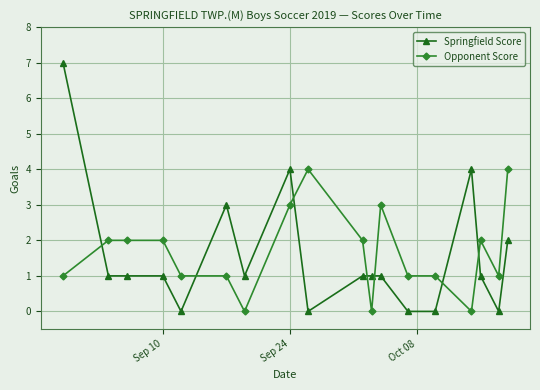

True or false: Opponent Score and Springfield Score intersect in this chart.

True